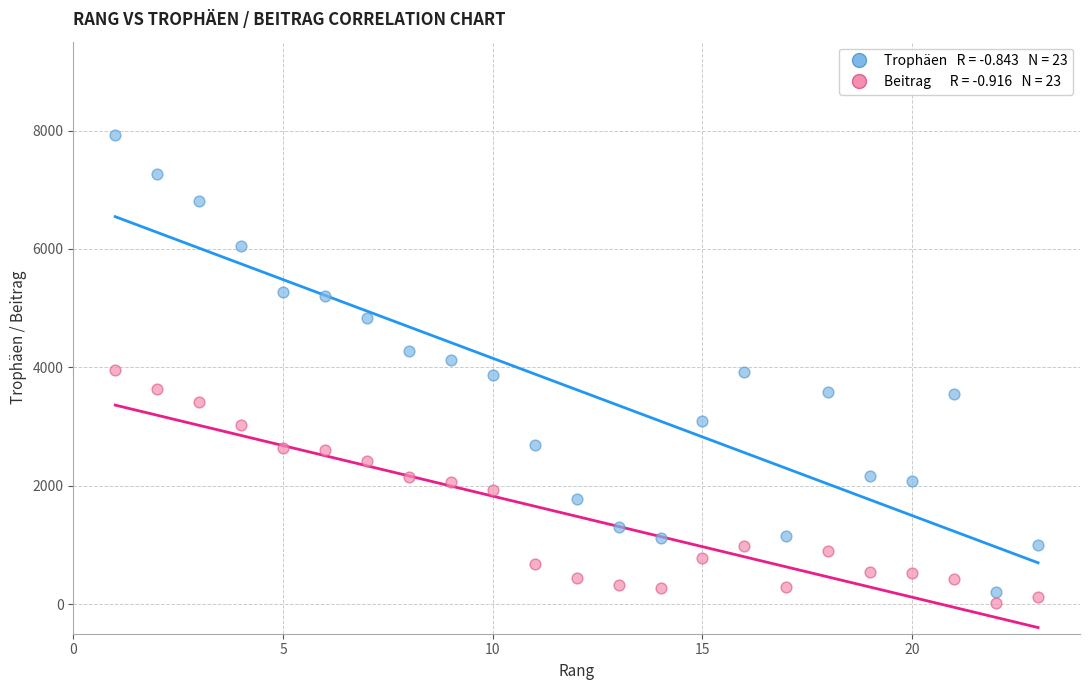

Across all data points, what is the range of X values (max minus min)?

22